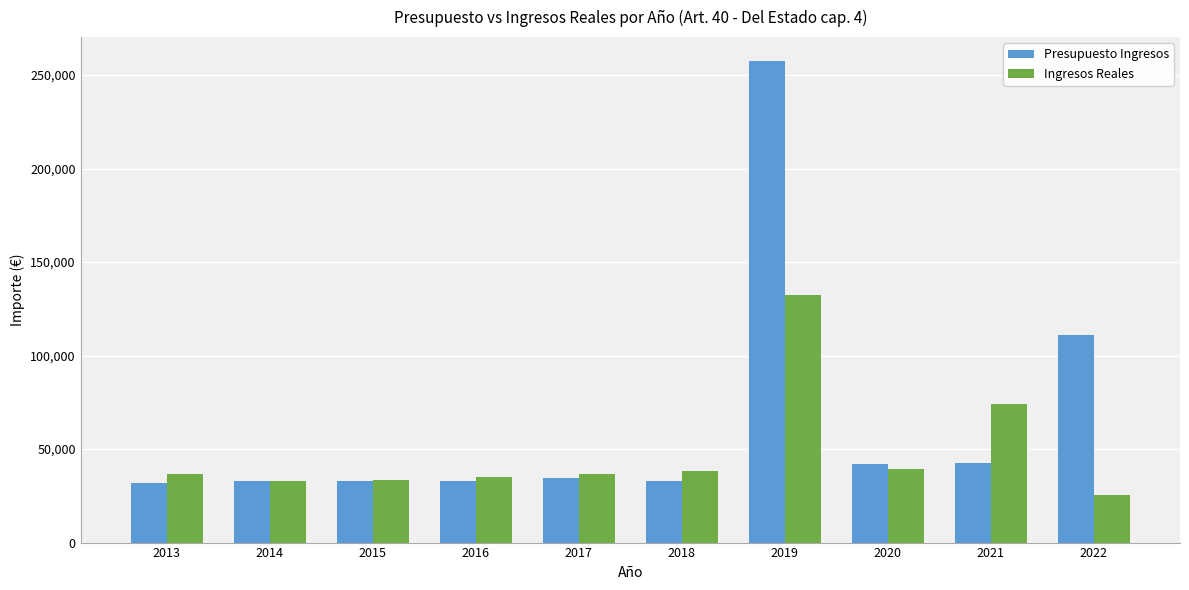

List the series in order of their peak value, lowest first.

Ingresos Reales, Presupuesto Ingresos